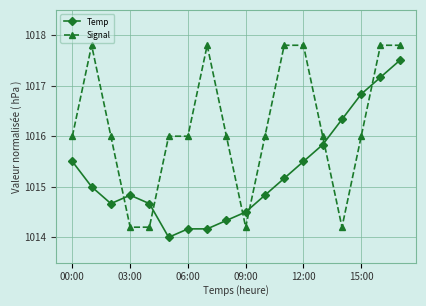

What is the minimum value for Temp?

1014.0